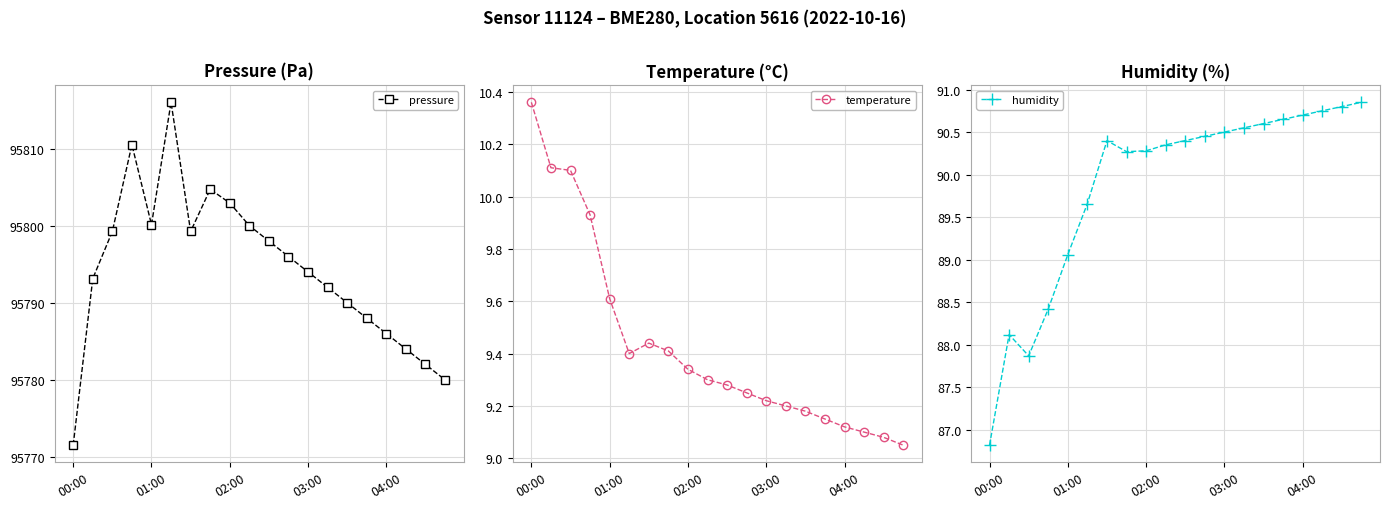

What are all the series names shown in the legend?

pressure, temperature, humidity